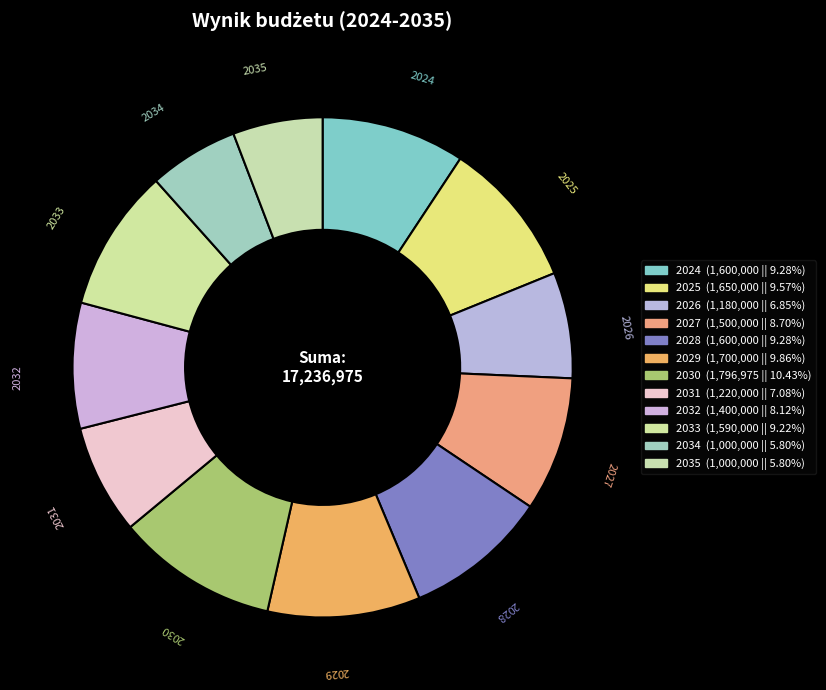

The 2031 slice represents 7% of the pie. True or false?

True